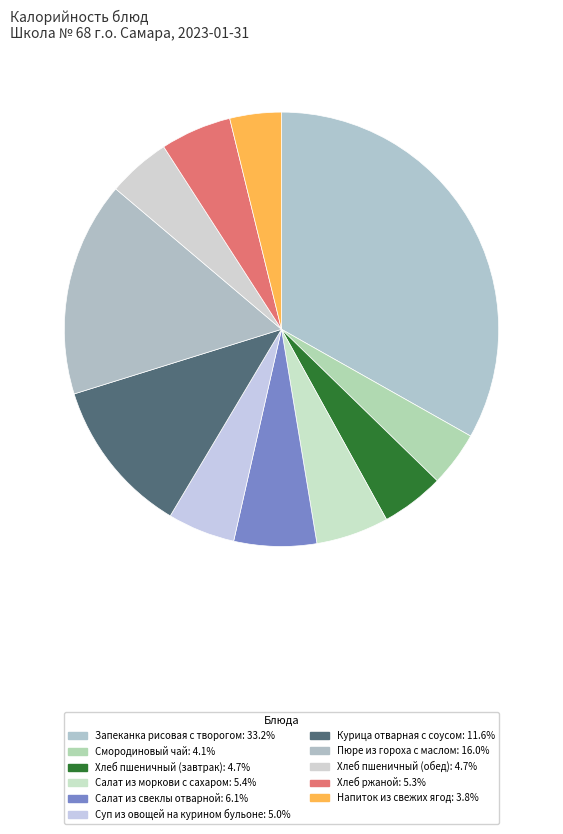

Which category has the smallest portion of the pie?

Напиток из свежих ягод